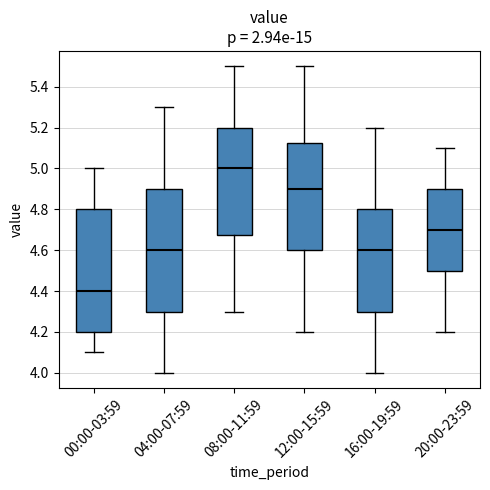

Reading left to right, transcribe this box plot: for each box, give where its median line is, the range the box spans, and where its two whiskers end, as read against the y-axis. The values are not printed on the chart, so give them approximately, as read against the axis.

00:00-03:59: median 4.40, box 4.20 to 4.80, whiskers 4.10 to 5.00
04:00-07:59: median 4.60, box 4.30 to 4.90, whiskers 4.00 to 5.30
08:00-11:59: median 5.00, box 4.68 to 5.20, whiskers 4.30 to 5.50
12:00-15:59: median 4.90, box 4.60 to 5.12, whiskers 4.20 to 5.50
16:00-19:59: median 4.60, box 4.30 to 4.80, whiskers 4.00 to 5.20
20:00-23:59: median 4.70, box 4.50 to 4.90, whiskers 4.20 to 5.10